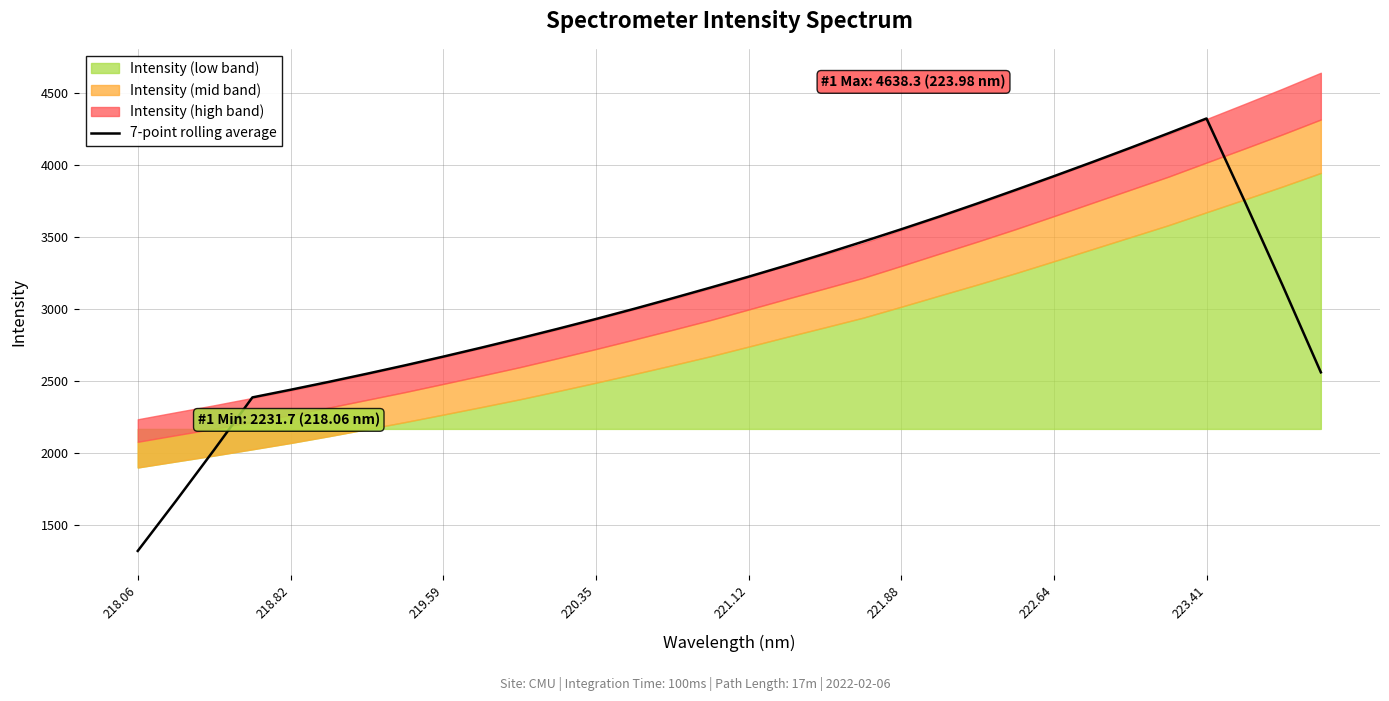

True or false: there are more than 2 points higher than both neighbors.

False